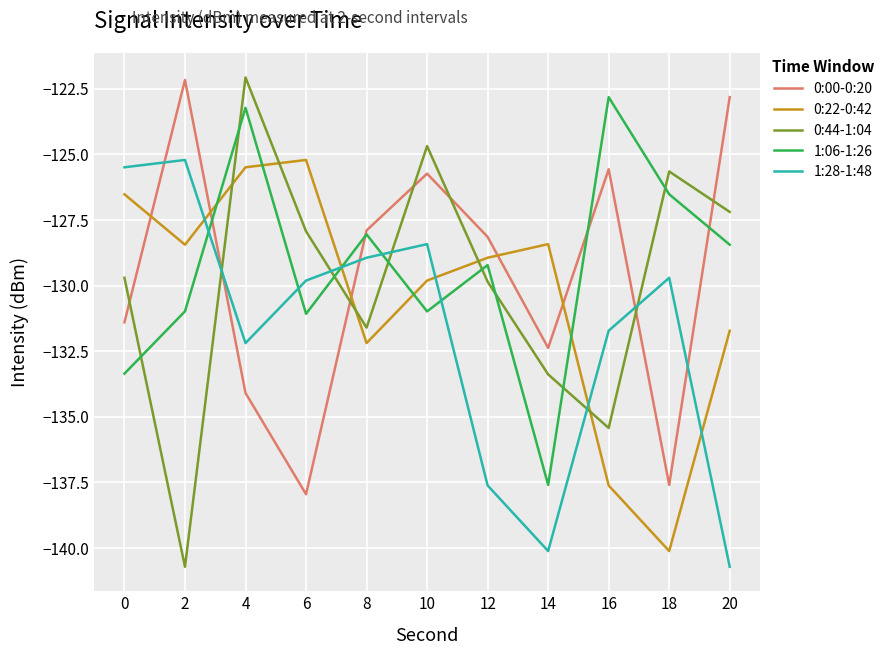

What is the difference between the second highest and second lowest values in the 0:44-1:04 series?

10.7